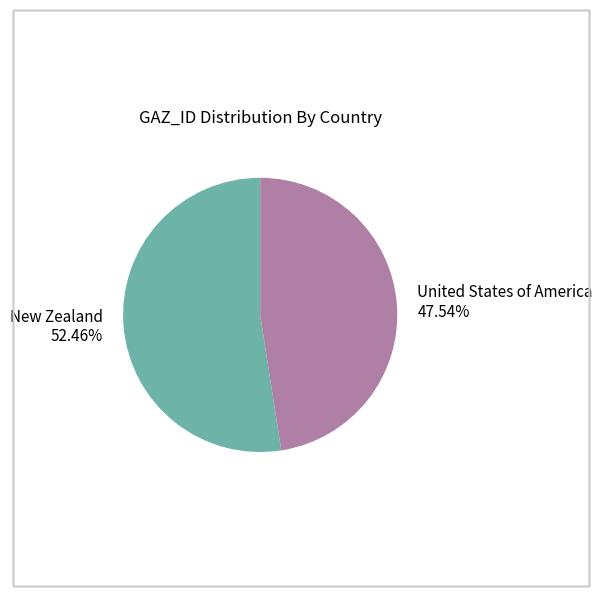

Does United States of America represent more than half of the total?

No